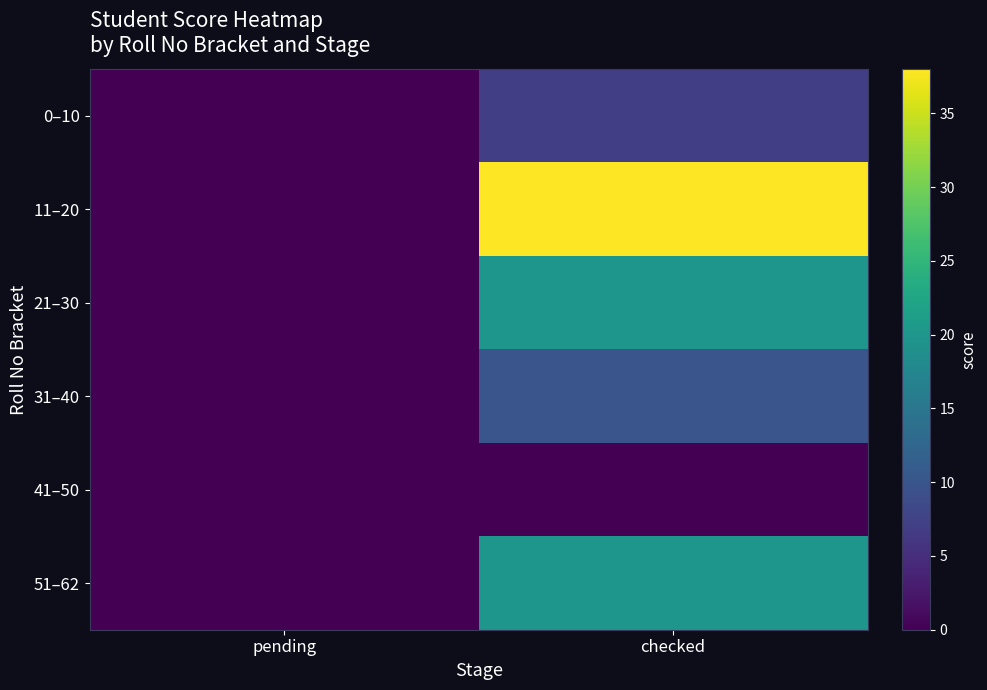

Reading right to left, extract all data points from this chart.

0–10: checked=7	pending=0
11–20: checked=38	pending=0
21–30: checked=20	pending=0
31–40: checked=10	pending=0
41–50: checked=0	pending=0
51–62: checked=20	pending=0